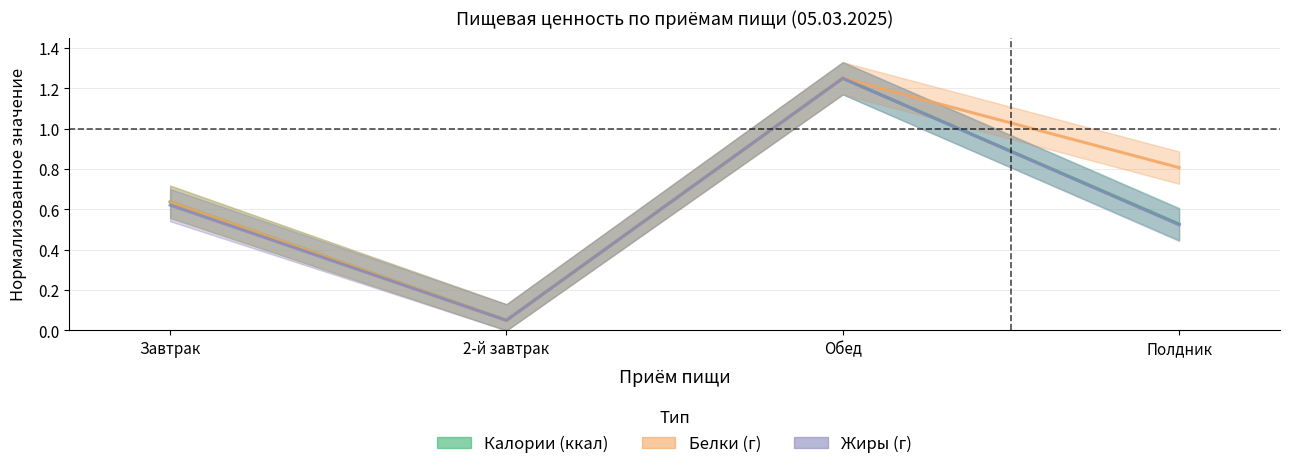

Count the number of data series in this chart.

3